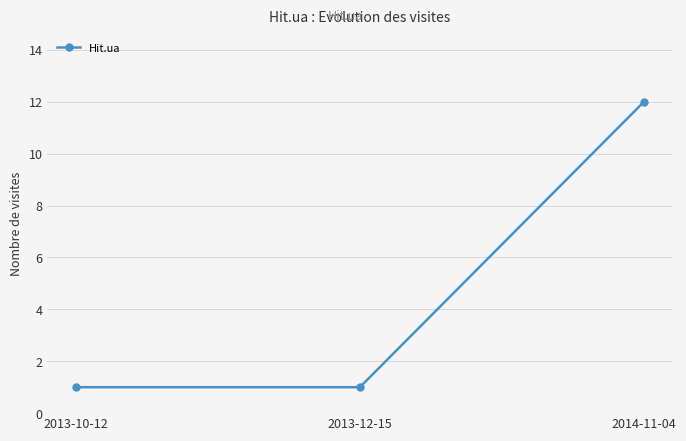

True or false: the data shows 1 at 2013-10-12.

True